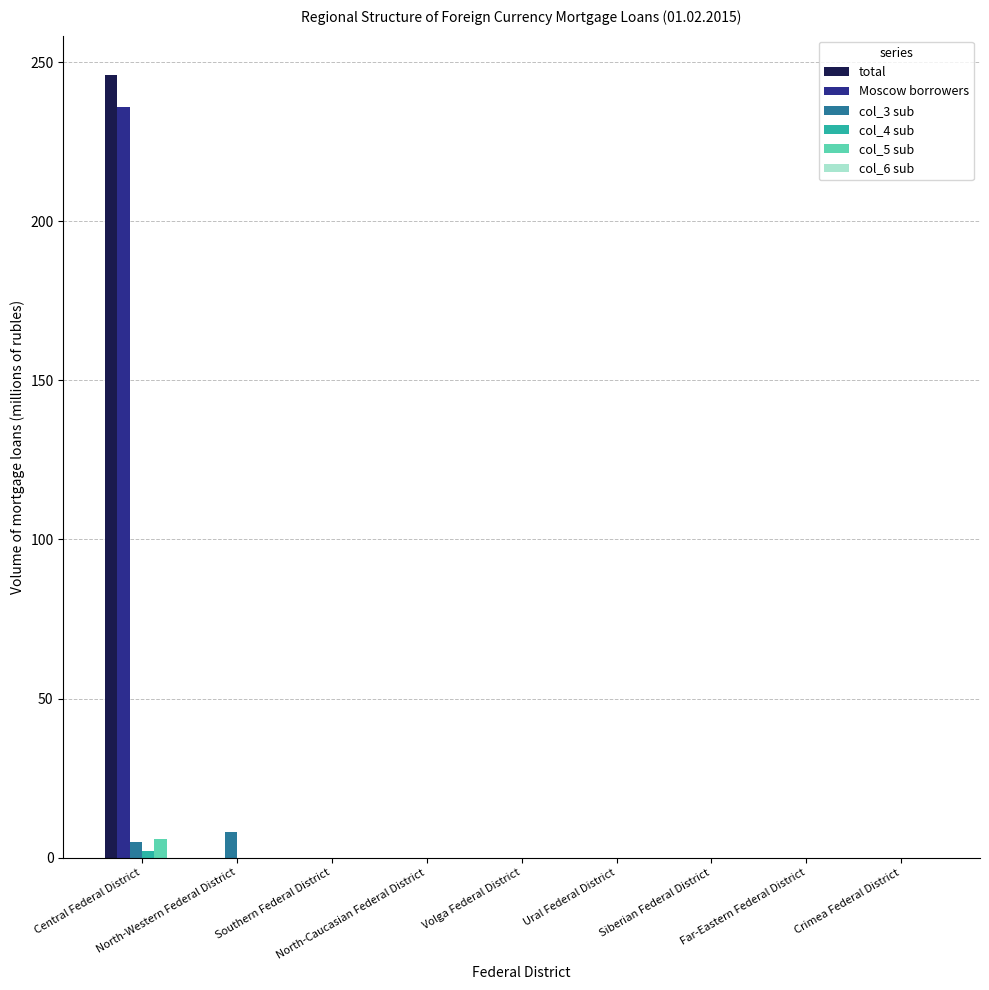

What is the difference between the maximum and second lowest values in the total series?

246